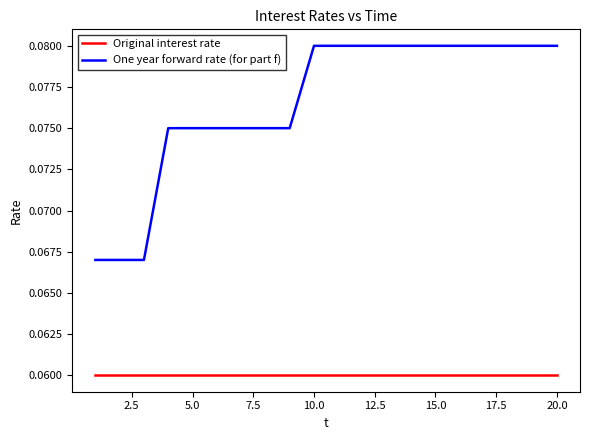

True or false: One year forward rate (for part f) and Original interest rate intersect in this chart.

False